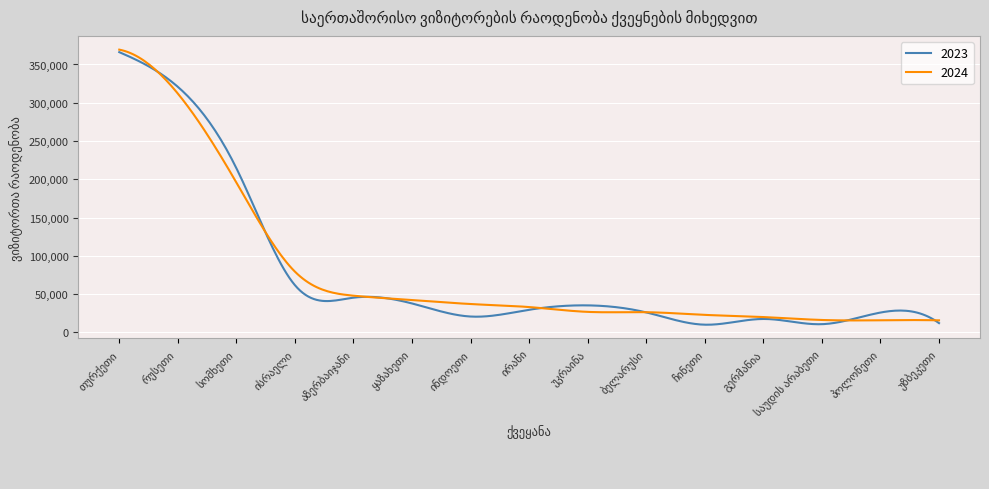

How many series are shown in this chart?

2